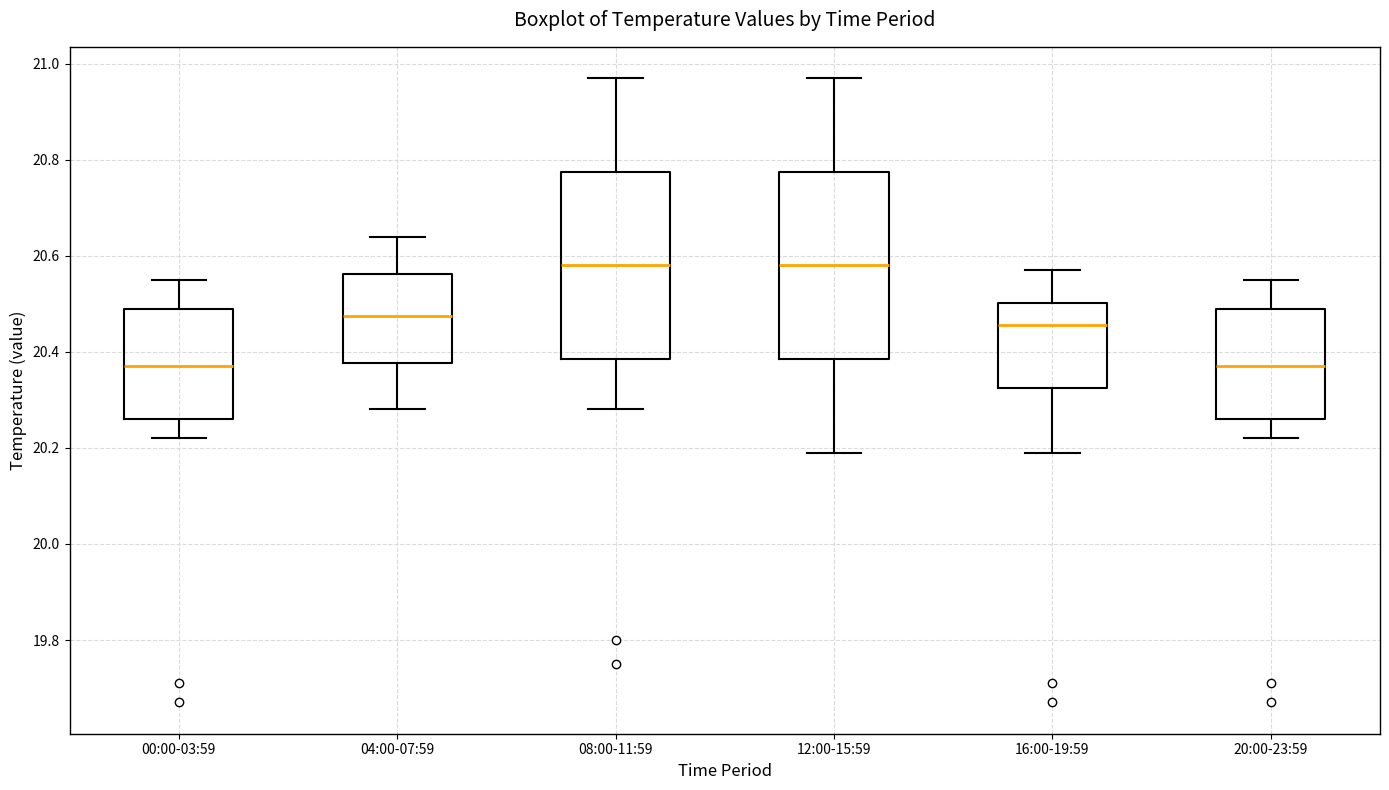

Where does the upper whisker of the box for 16:00-19:59 end on the y-axis? The values are not printed on the chart, so give them approximately, as read against the axis.

20.58